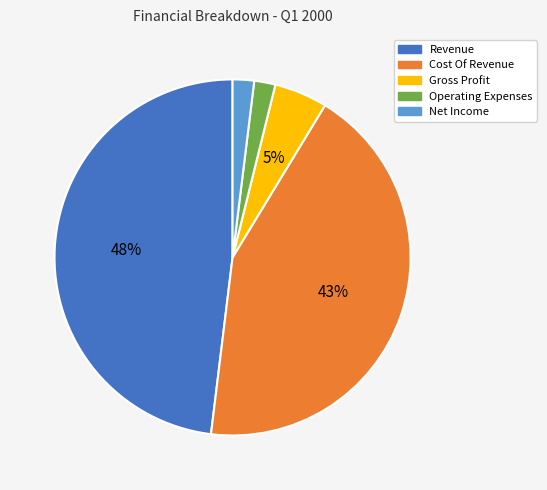

Which has a higher value, Net Income or Gross Profit?

Gross Profit